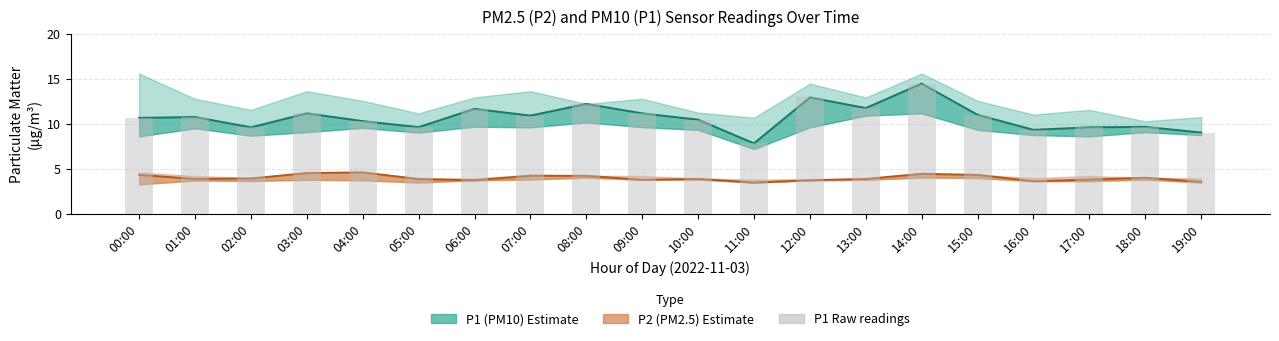

What is the difference between the maximum and minimum values in the P1 (mean) series?

6.6